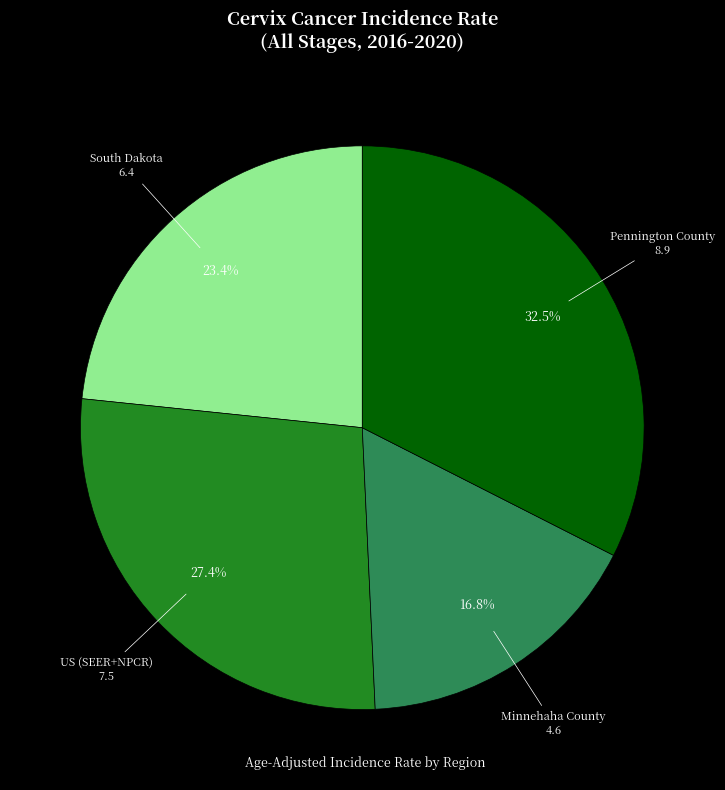

The Pennington County slice represents 39% of the pie. True or false?

False